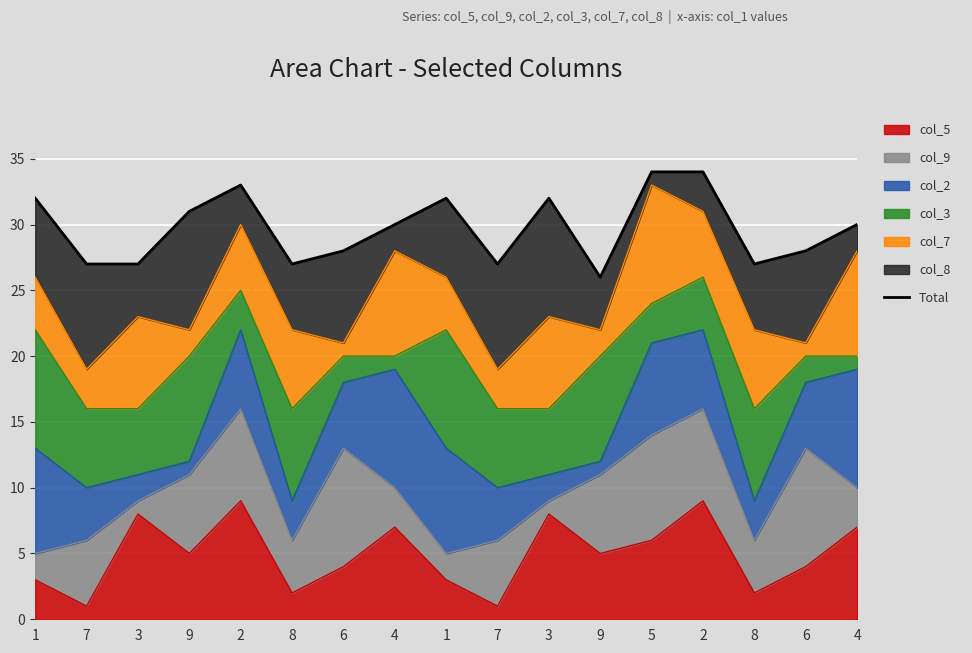

What is the average value?

30